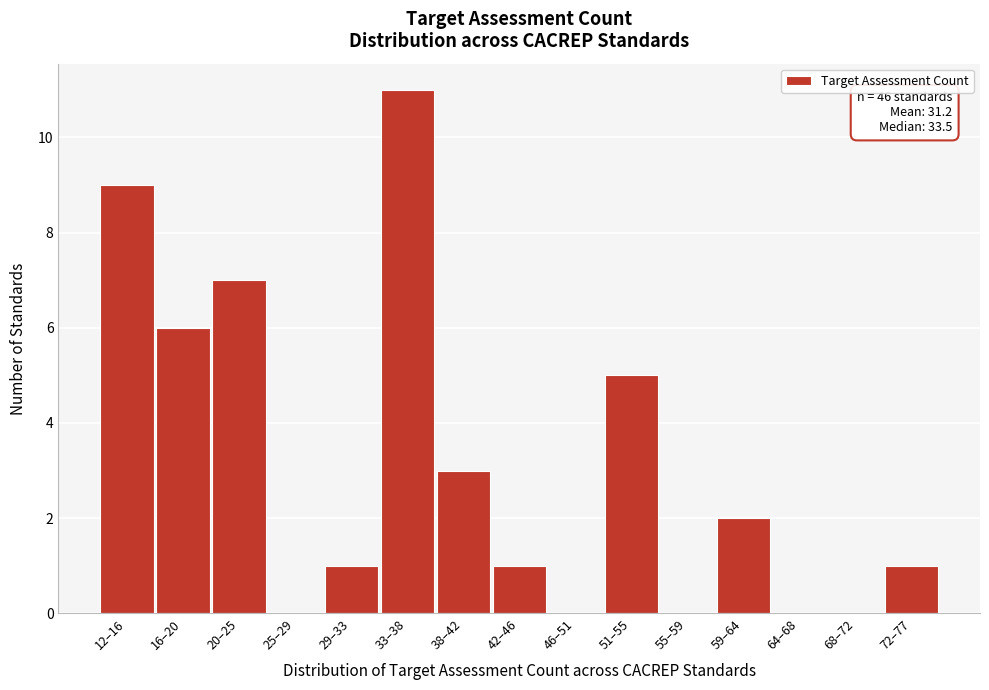

Reading right to left, transcribe all the data shown in this chart.

72–77=1	68–72=0	64–68=0	59–64=2	55–59=0	51–55=5	46–51=0	42–46=1	38–42=3	33–38=11	29–33=1	25–29=0	20–25=7	16–20=6	12–16=9